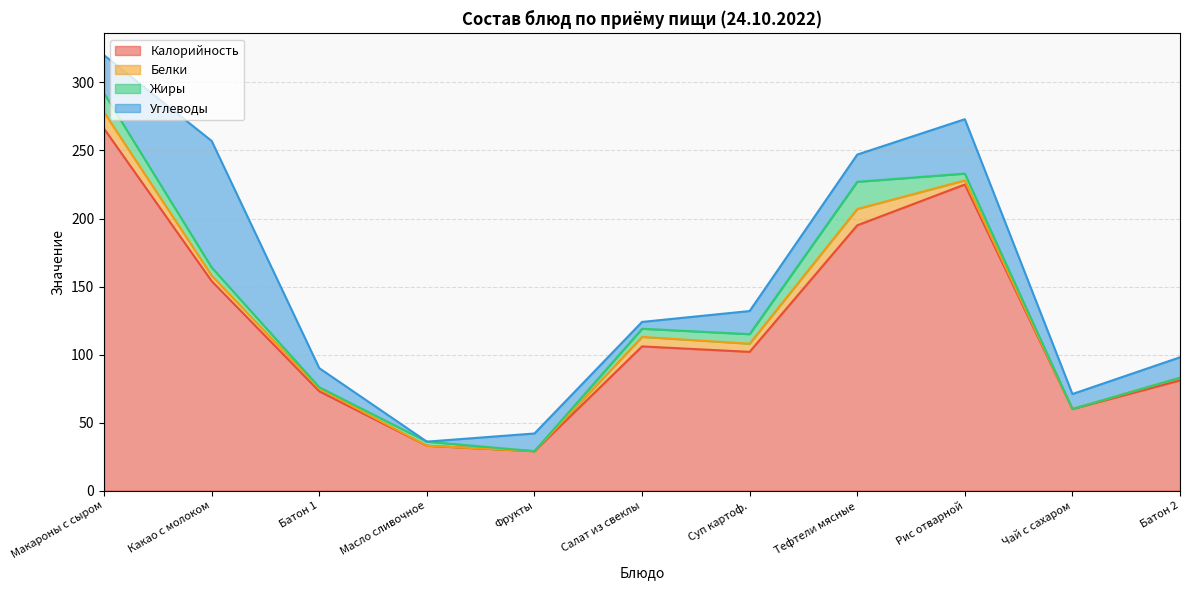

Does the chart have visible grid lines?

Yes